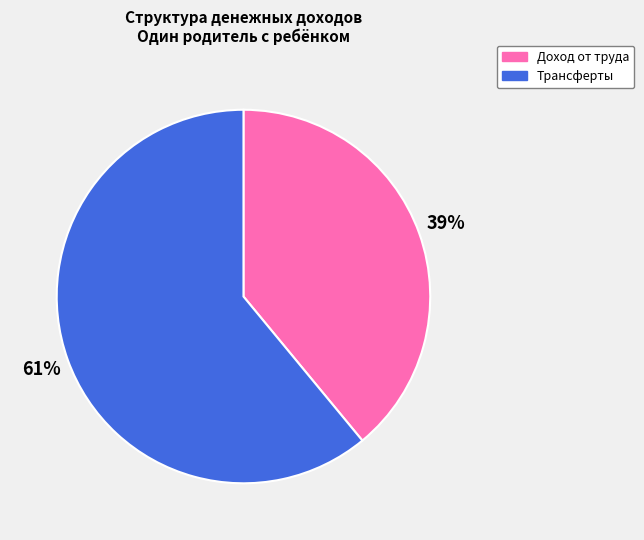

Combined, do Доход от труда and Трансферты account for over 50%?

Yes